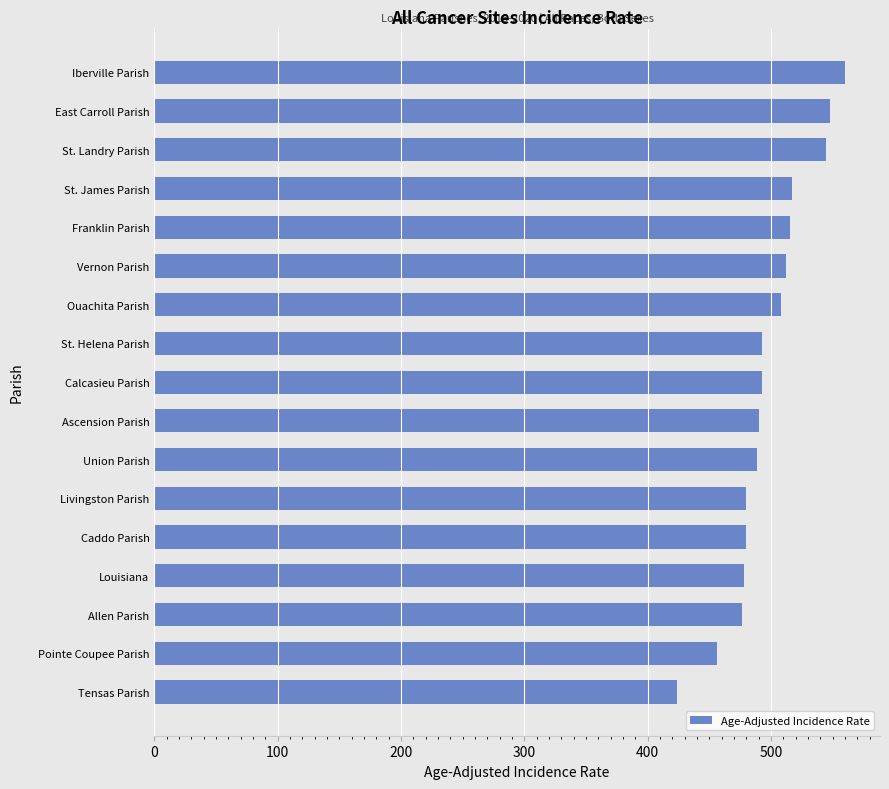

Approximately how many times larger is the value at Ouachita Parish compared to Pointe Coupee Parish?

1.1